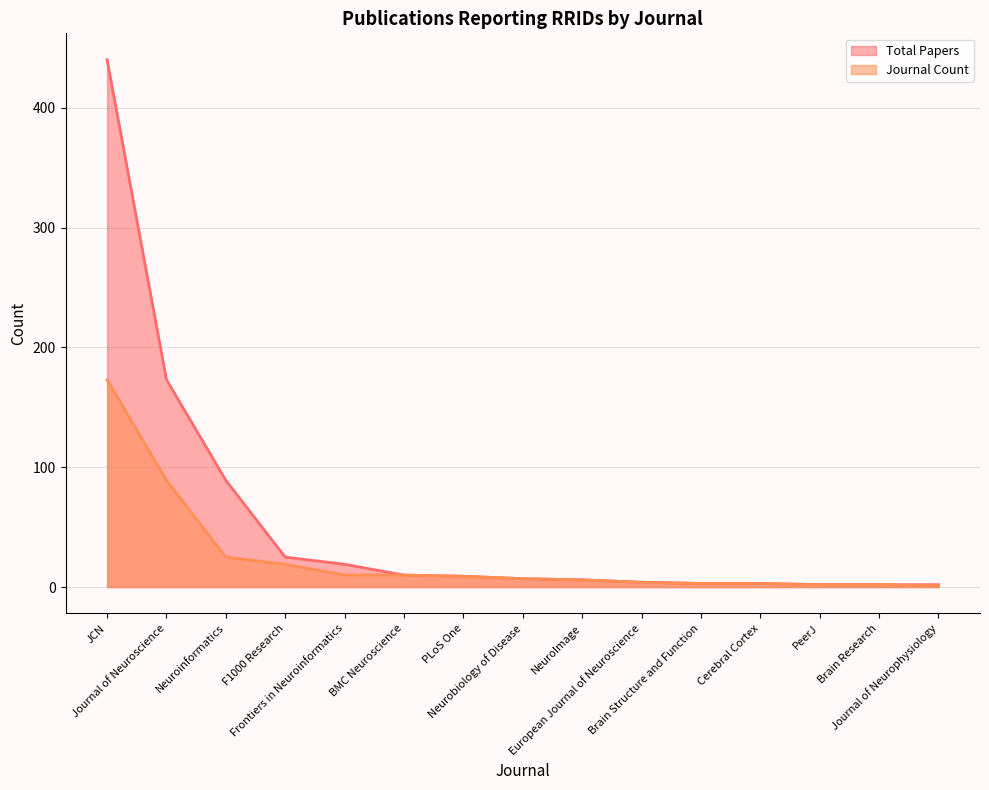

What is the difference between the Total Papers values at Brain Research and Journal of Neuroscience?

171